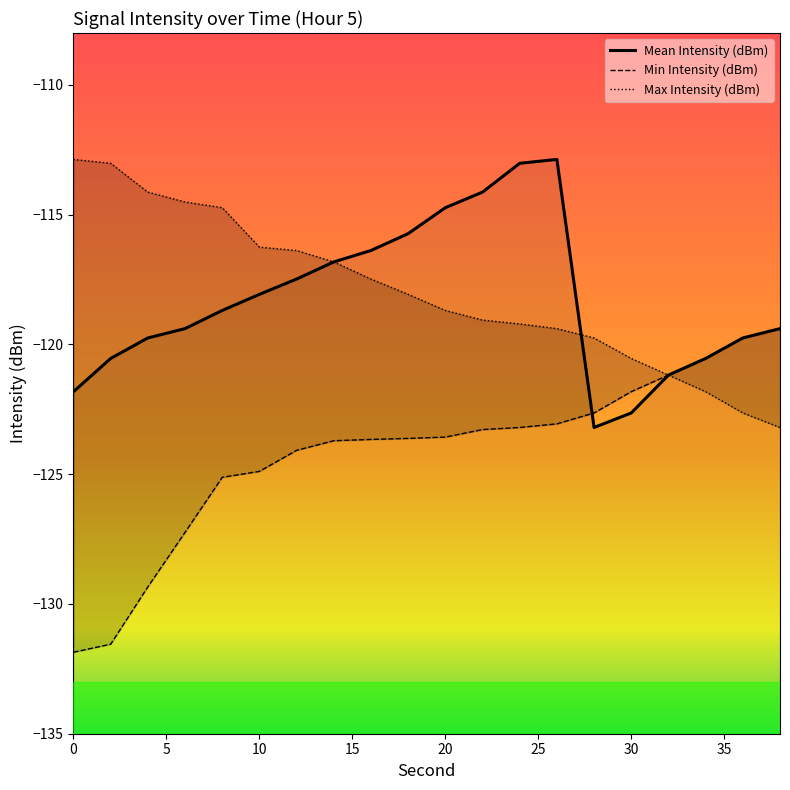

Between 38 and 34, which is larger?

38